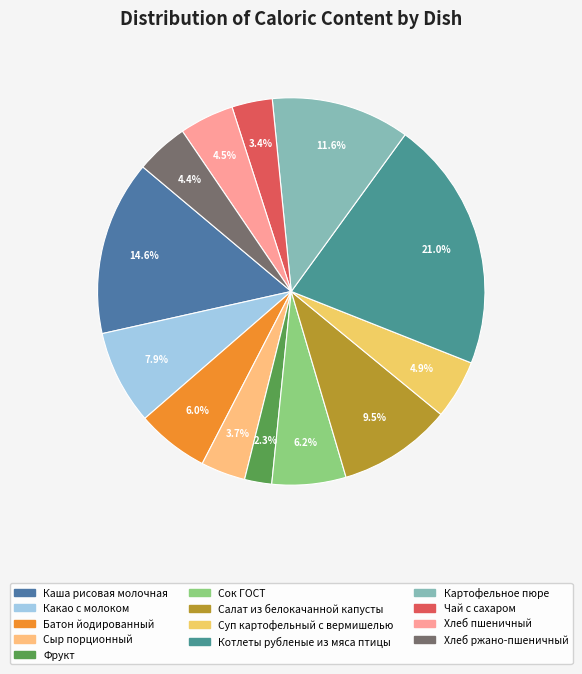

Approximately how many times larger is the value at Картофельное пюре compared to Котлеты рубленые из мяса птицы?

0.6